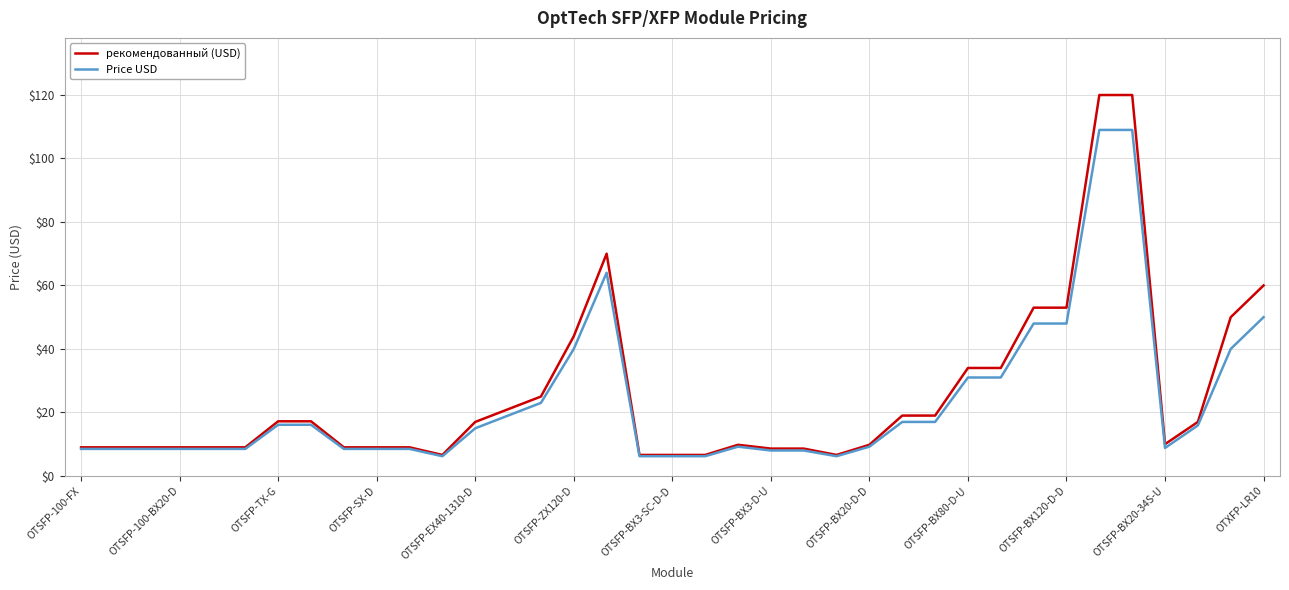

List the series in order of their peak value, lowest first.

Price USD, рекомендованный (USD)